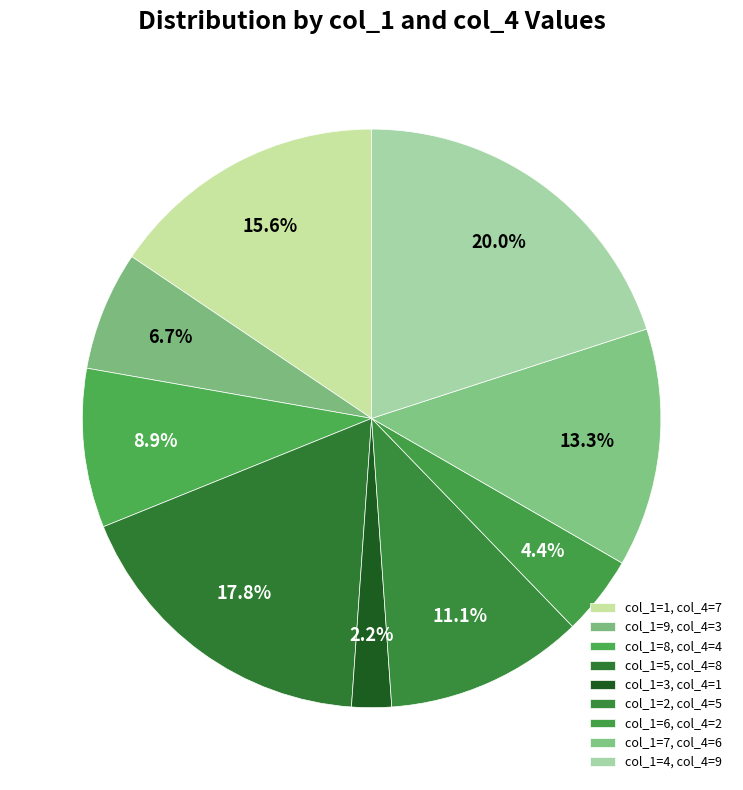

Count the number of slices in the pie.

9